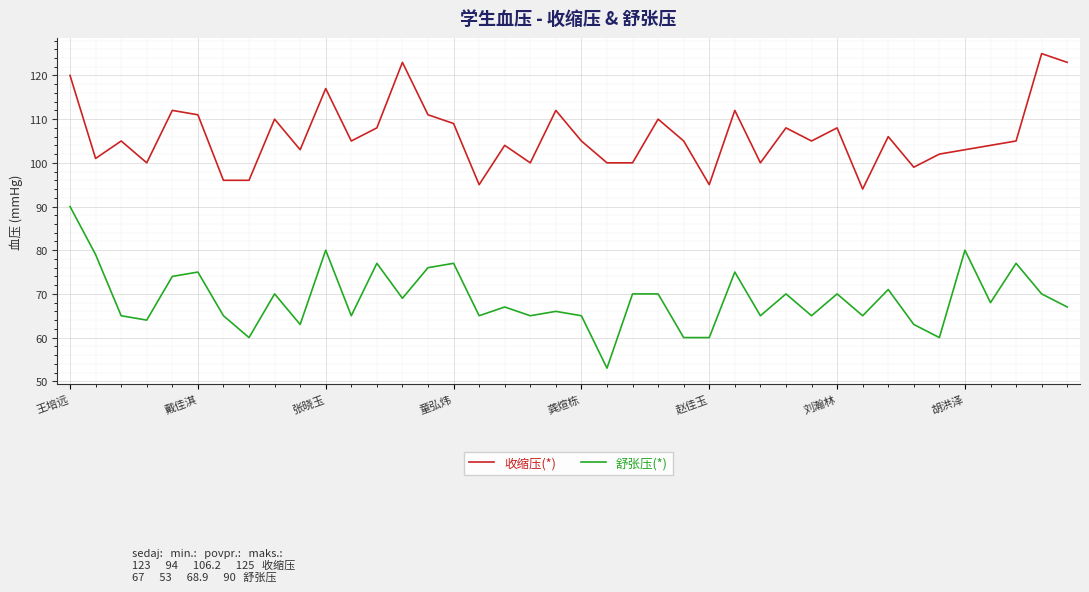

Count the number of categories in the chart.

40